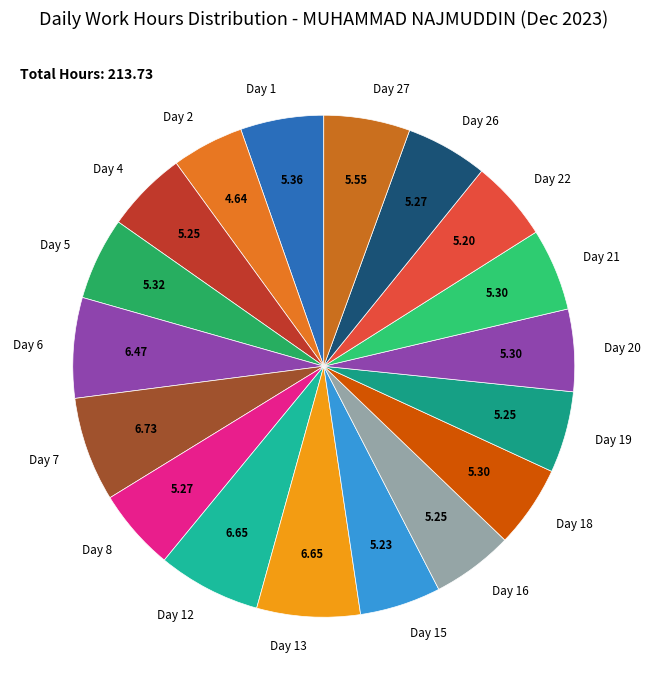

Does Day 5 account for over 50% of the chart?

No